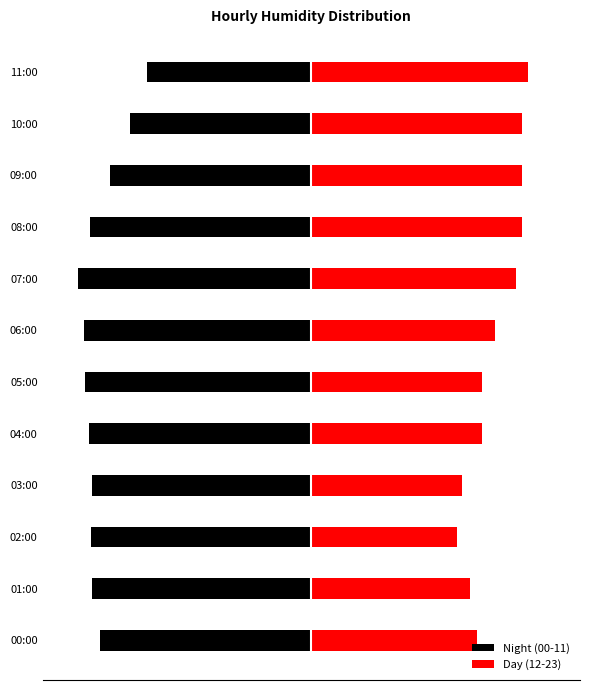

What is the sum of the Day (12-23) values at 11:00 and 07:00?

143.4